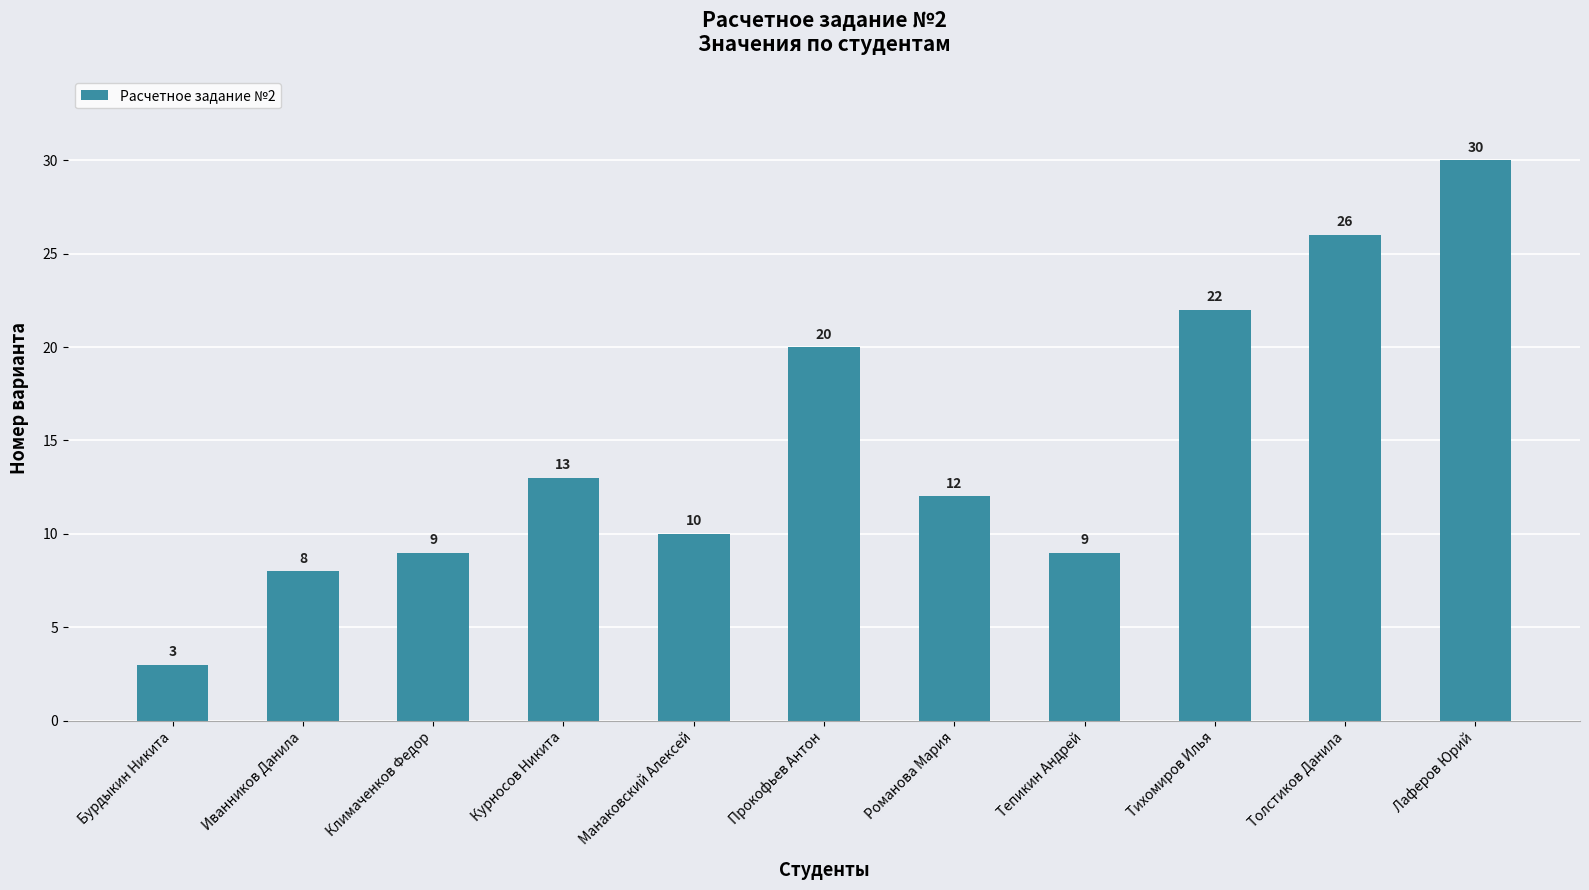

How many categories are shown in the chart?

11